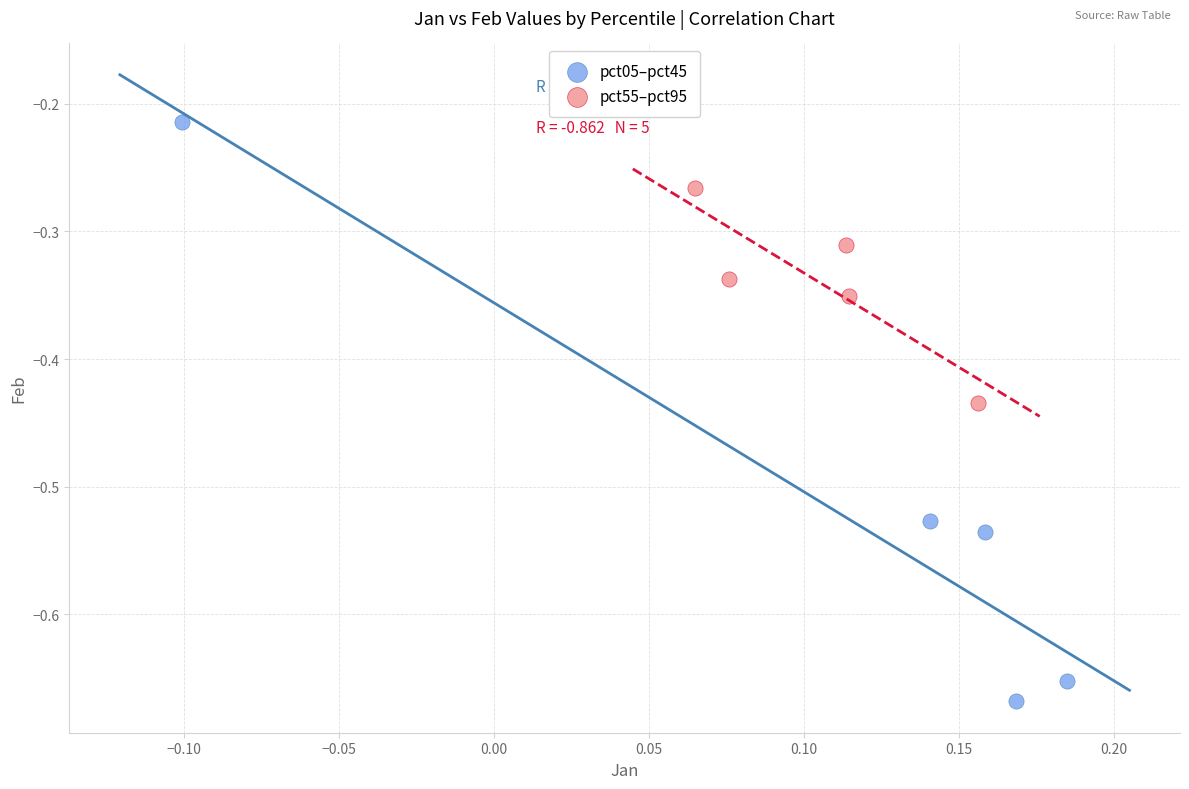

Which series reaches the maximum Y coordinate?

pct05–pct45